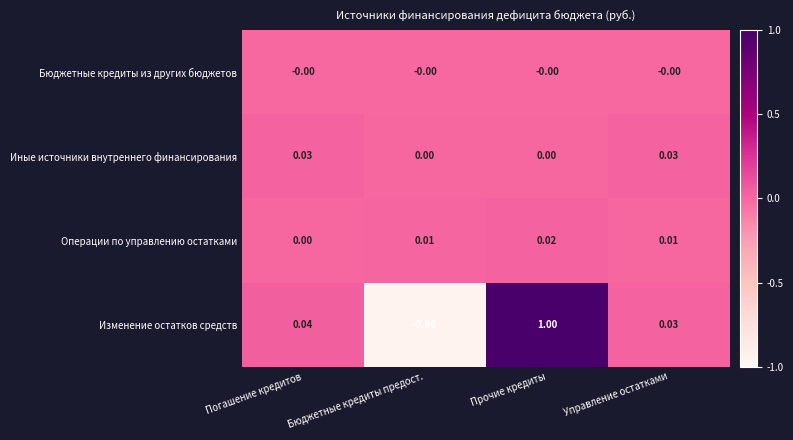

Between Бюджетные кредиты предост. and Прочие кредиты, which series saw the biggest shift?

Изменение остатков средств